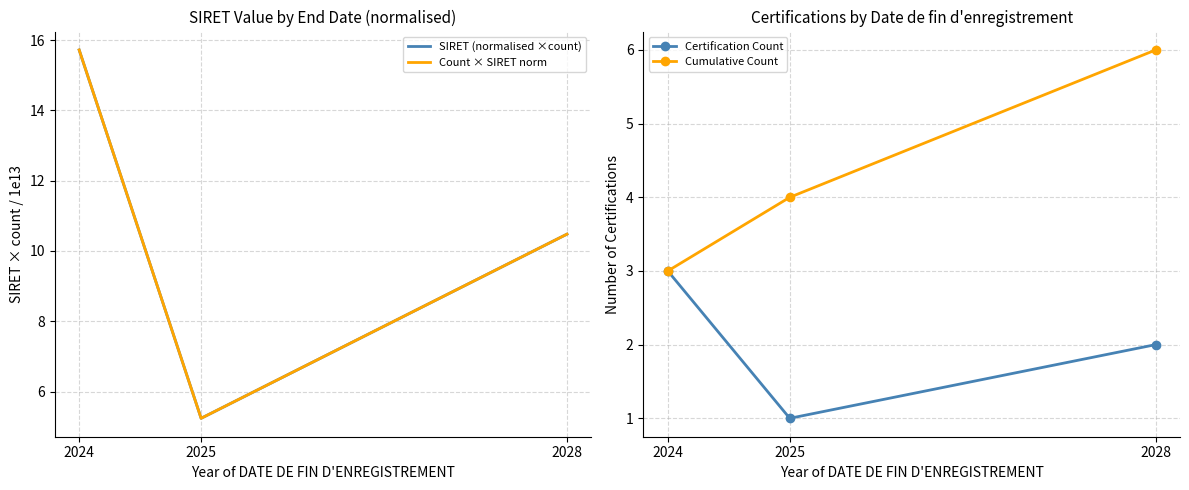

What is the spread (max minus min) of values at 2028?

8.5